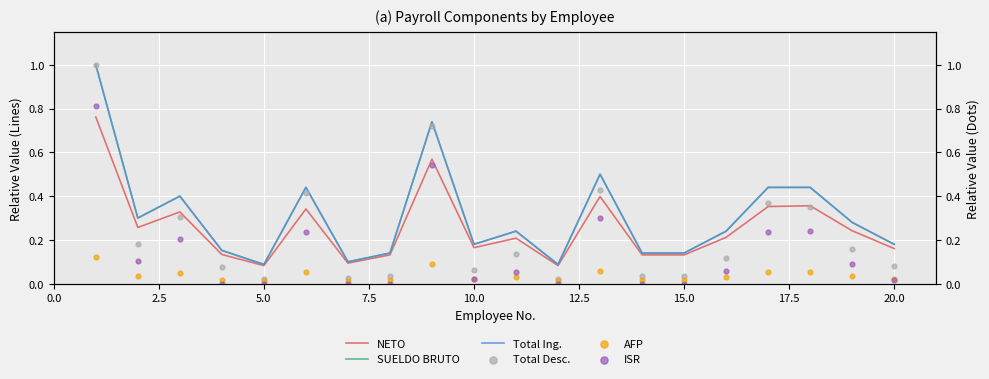

Which series contains the lowest Y value?

ISR